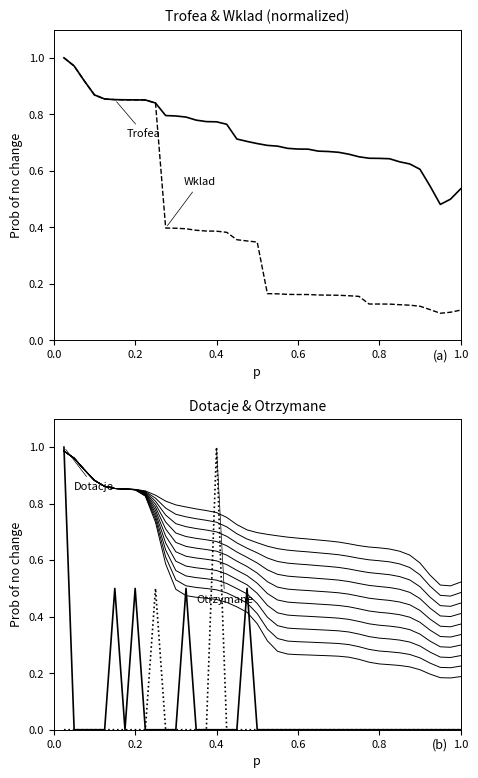

Is this an area chart (filled region under the line)?

No